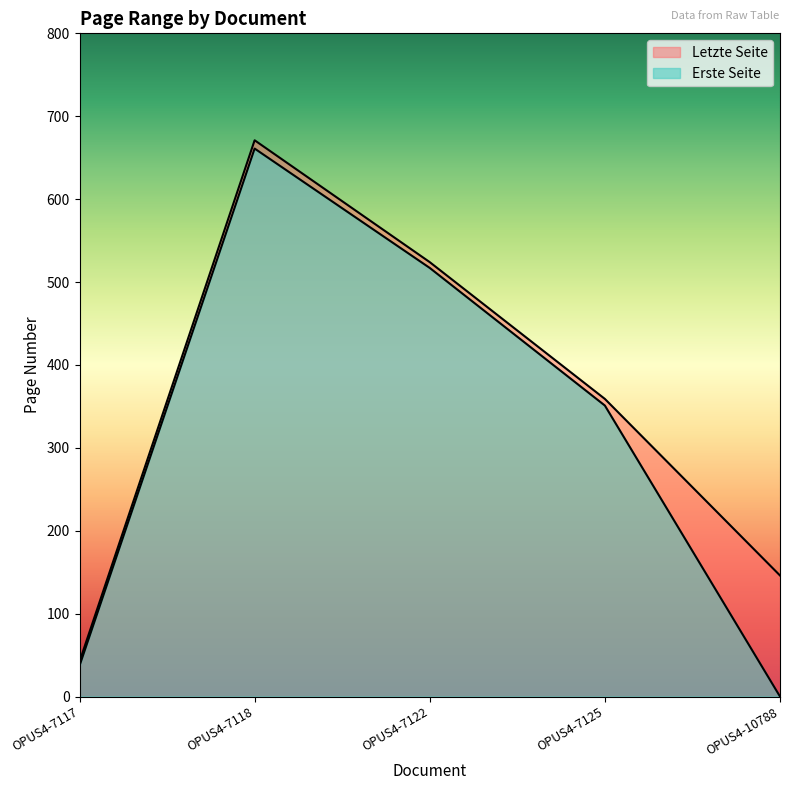

Is the value of Letzte Seite at OPUS4-7125 greater than the value of Erste Seite at OPUS4-7117?

Yes